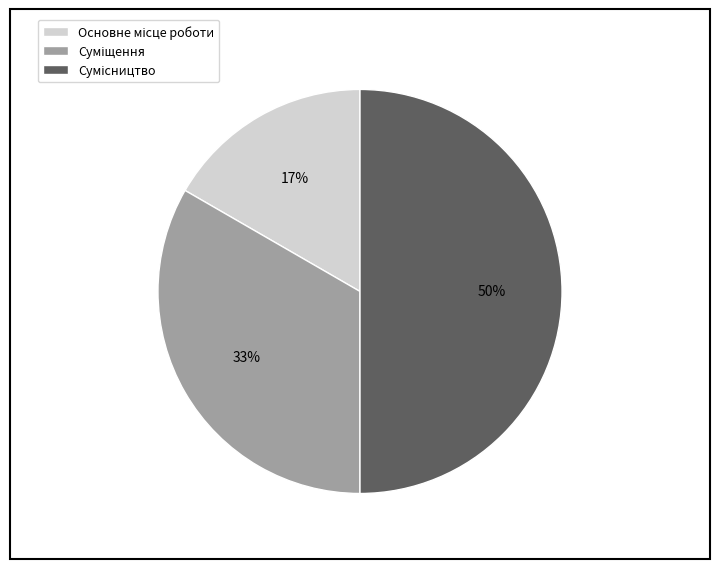

To the nearest percent, what is the average slice percentage?

33%